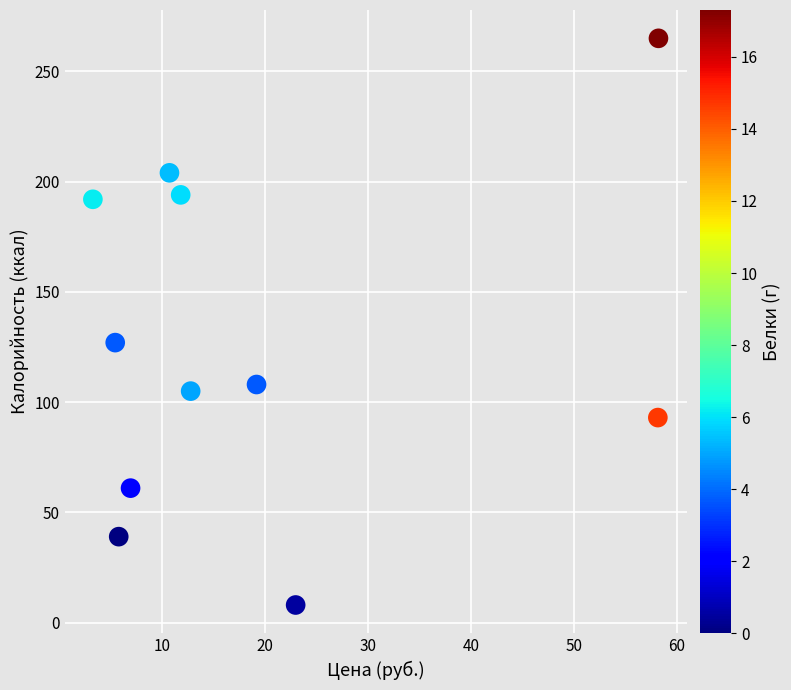

What Y value in the scatter plot is closest to 136?

127